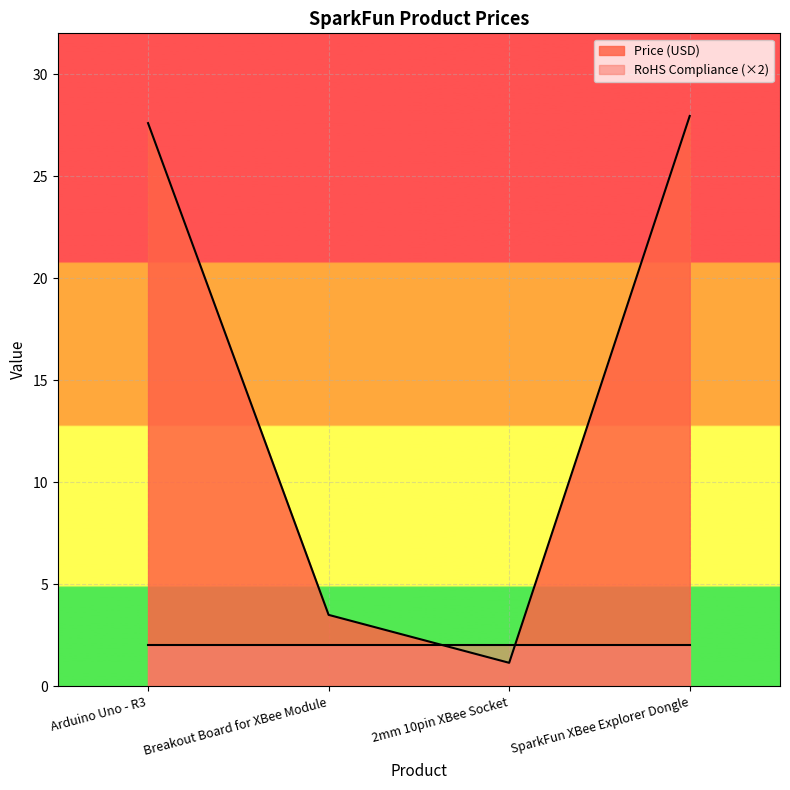

What is the approximate value at Breakout Board for XBee Module?

3.5